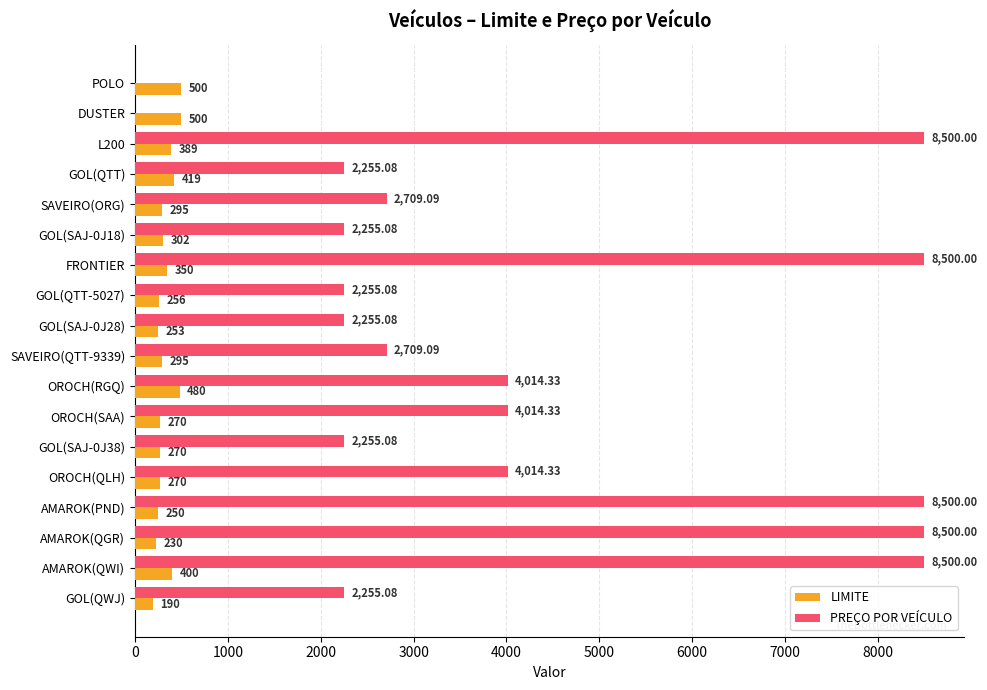

Which series has the largest total across all categories?

PREÇO POR VEÍCULO